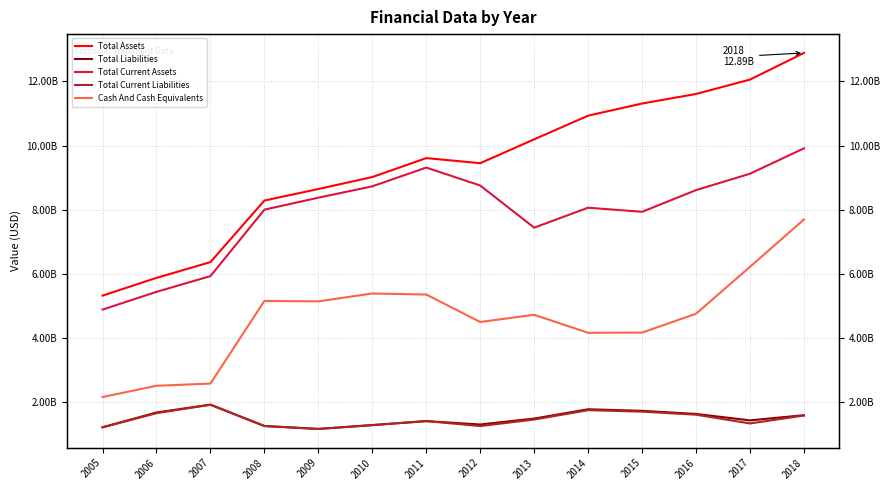

What is the value of the Total Current Assets point at the 10th from the left?

8066490000